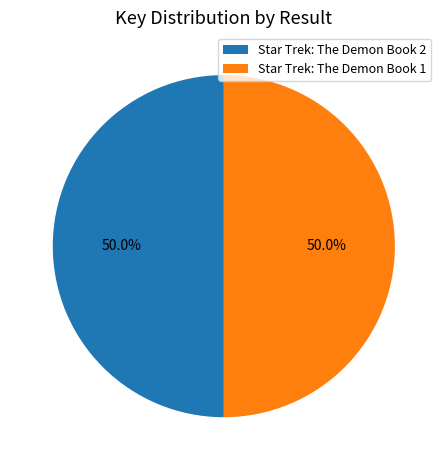

What is the ratio of the value at Star Trek: The Demon Book 2 to the value at Star Trek: The Demon Book 1?

1.0